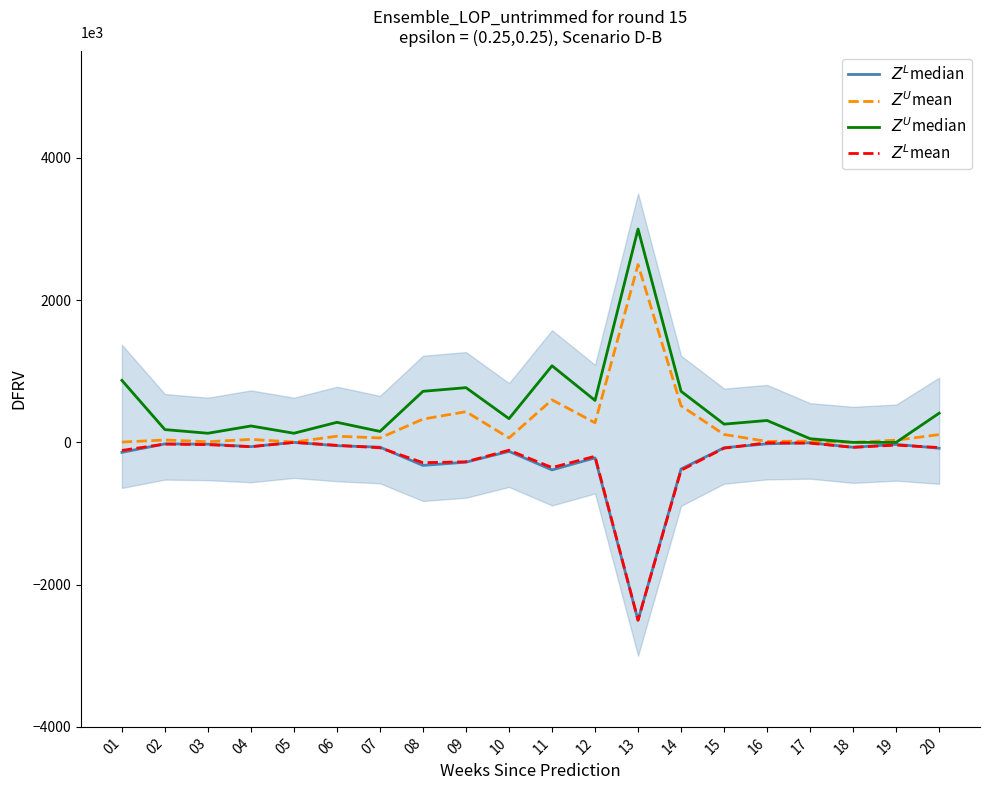

List the labels in order of $Z^U$mean value, largest first.

13, 11, 14, 09, 08, 12, 15, 20, 06, 07, 10, 04, 02, 19, 17, 16, 03, 01, 05, 18